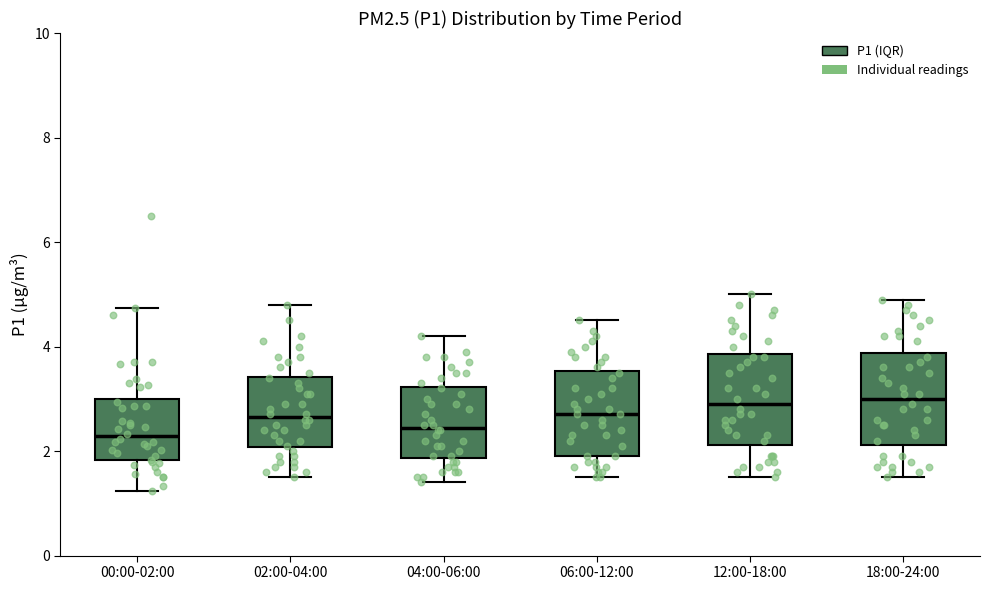

Where is the upper edge of the box for 04:00-06:00 on the y-axis? The values are not printed on the chart, so give them approximately, as read against the axis.

3.2